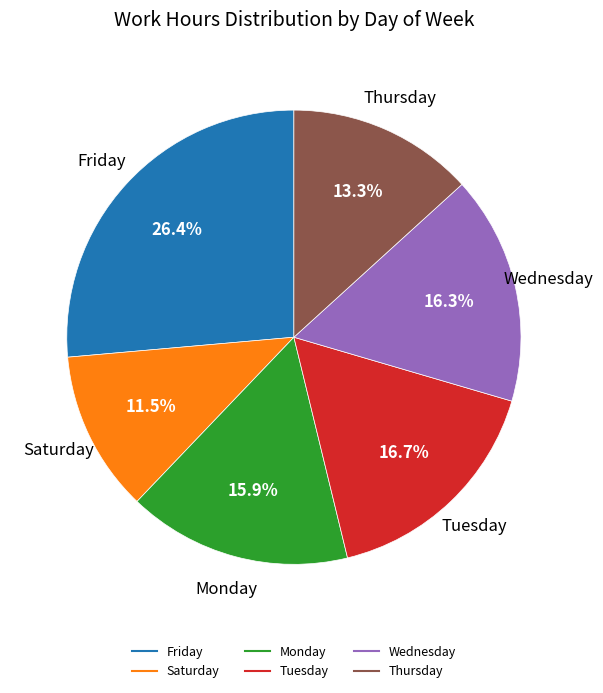

To the nearest percent, what is the difference between the largest and smallest slice percentages?

15%